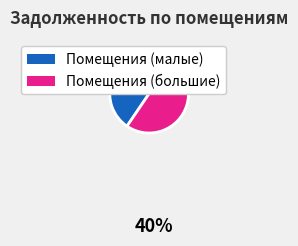

Does any single category account for the majority?

Yes